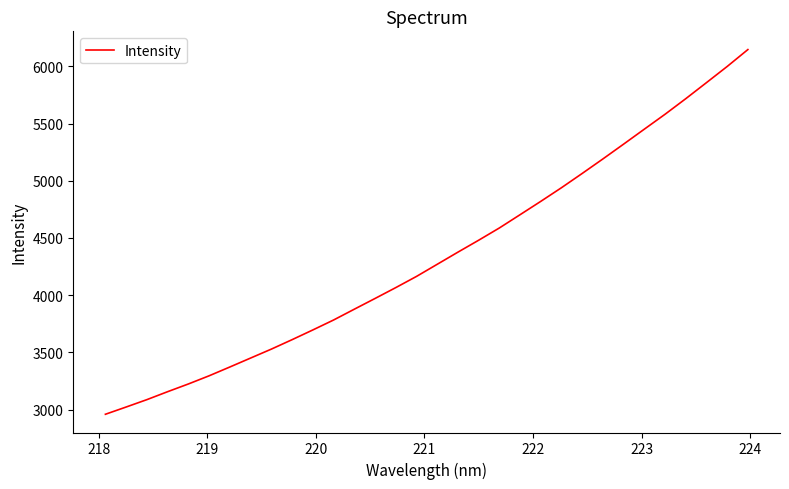

Count the number of data series in this chart.

1